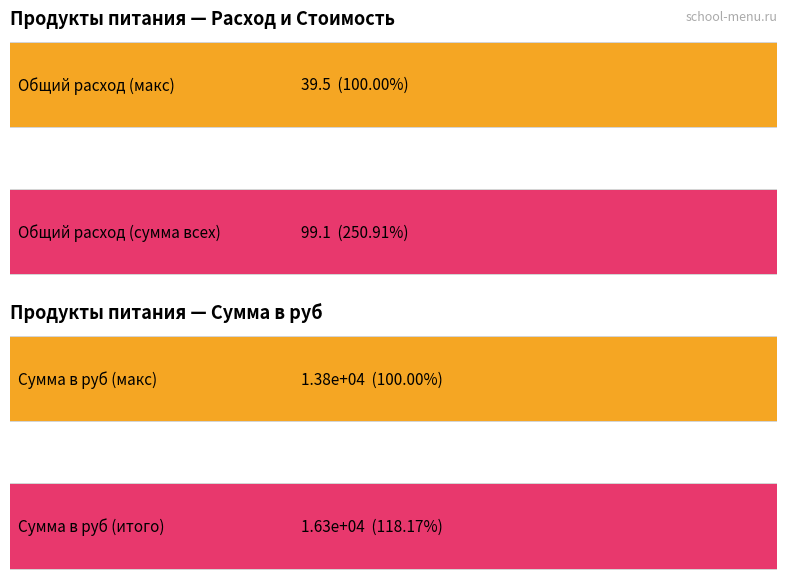

Count the number of data series in this chart.

2